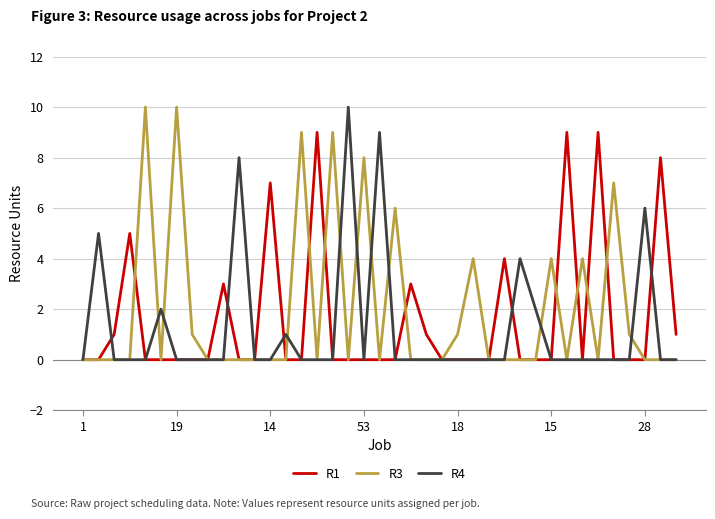

Does the chart have visible grid lines?

Yes